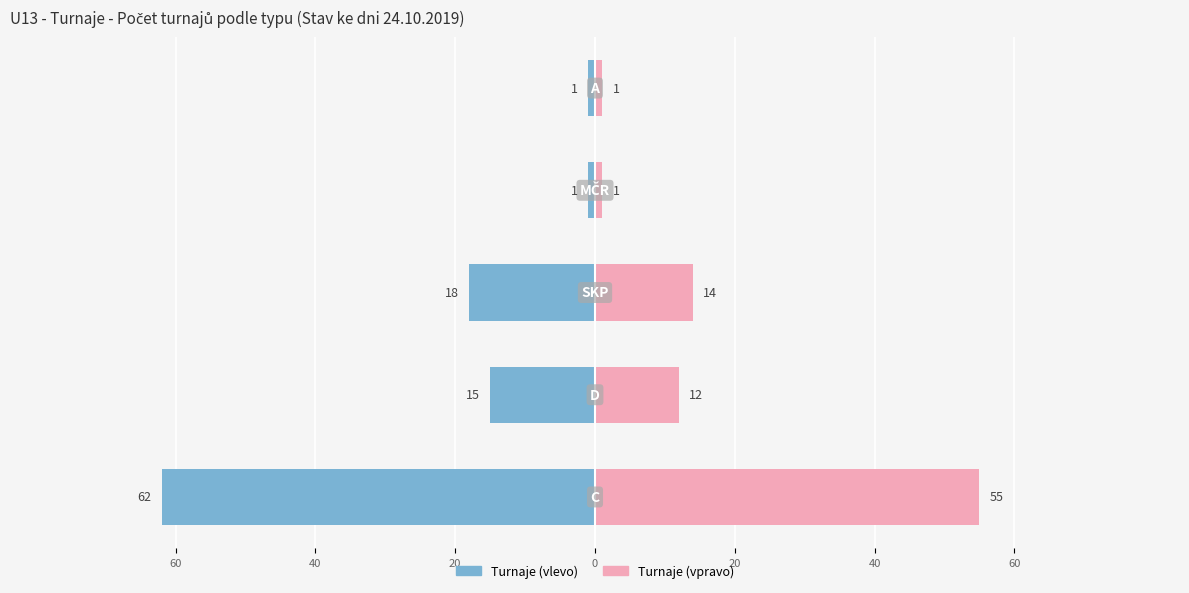

How many distinct data groups are displayed?

2